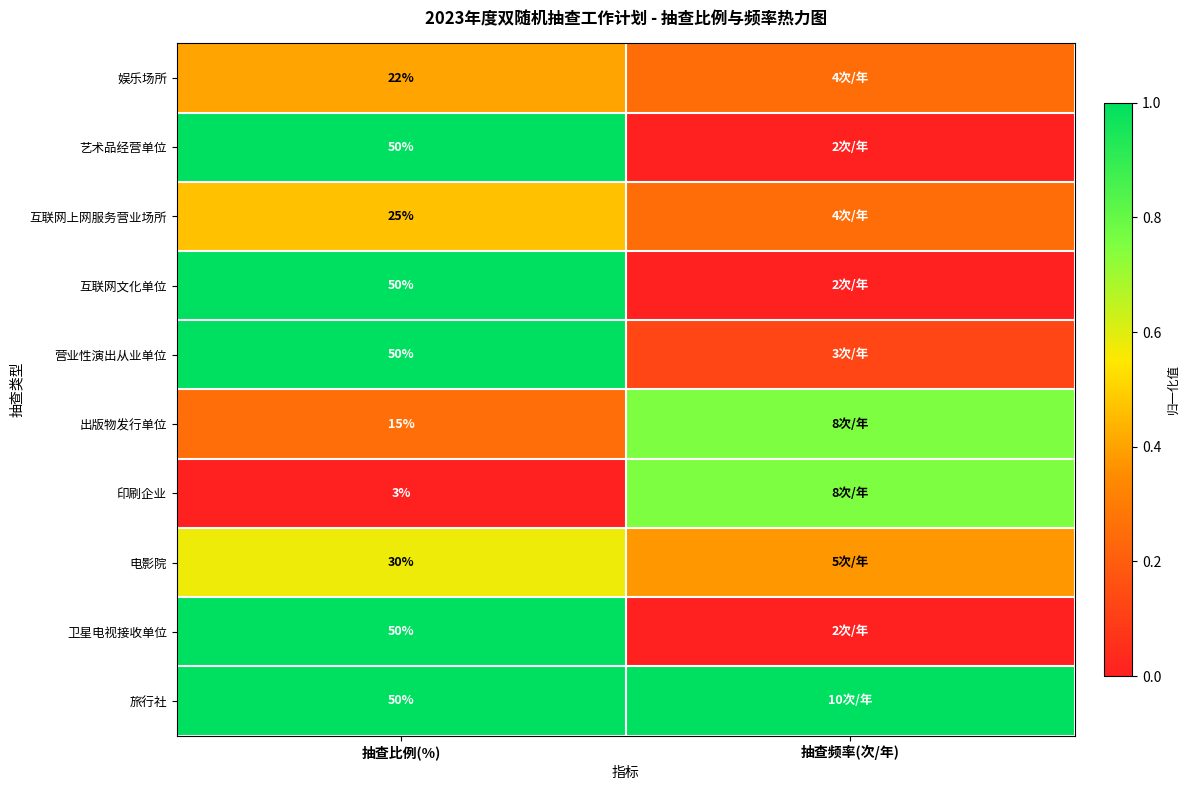

At which category is the sum across all series the highest?

抽查比例(%)